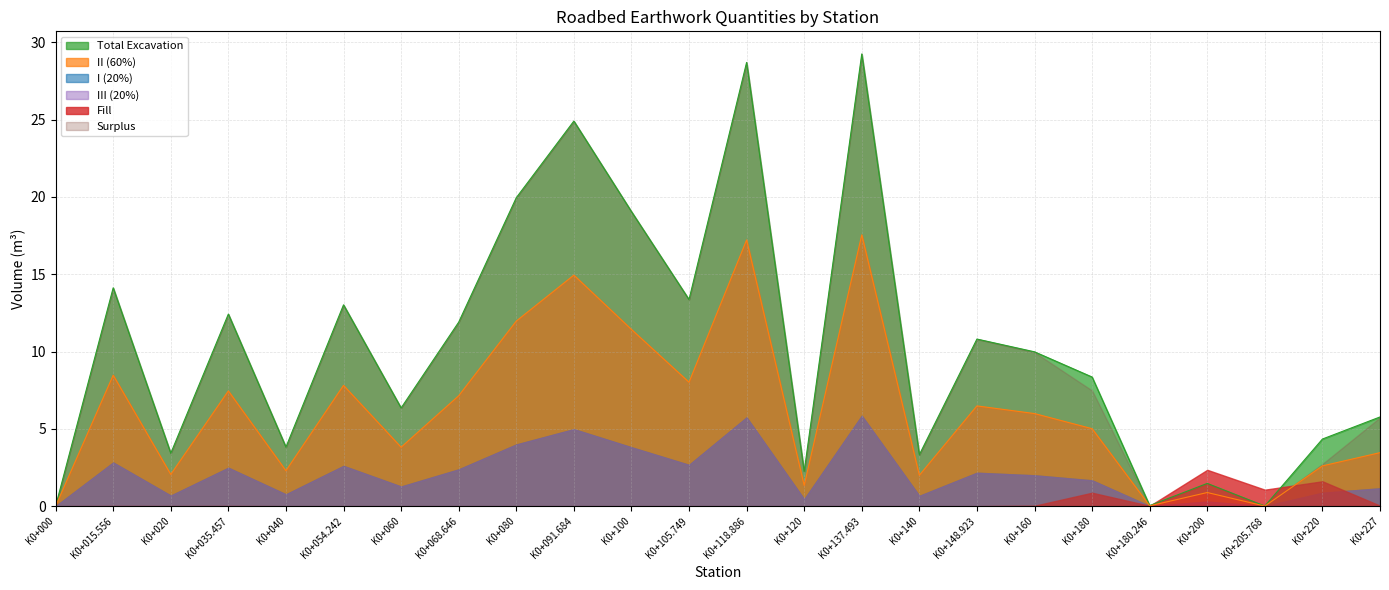

What is the sum of all I (20%) values?

49.3